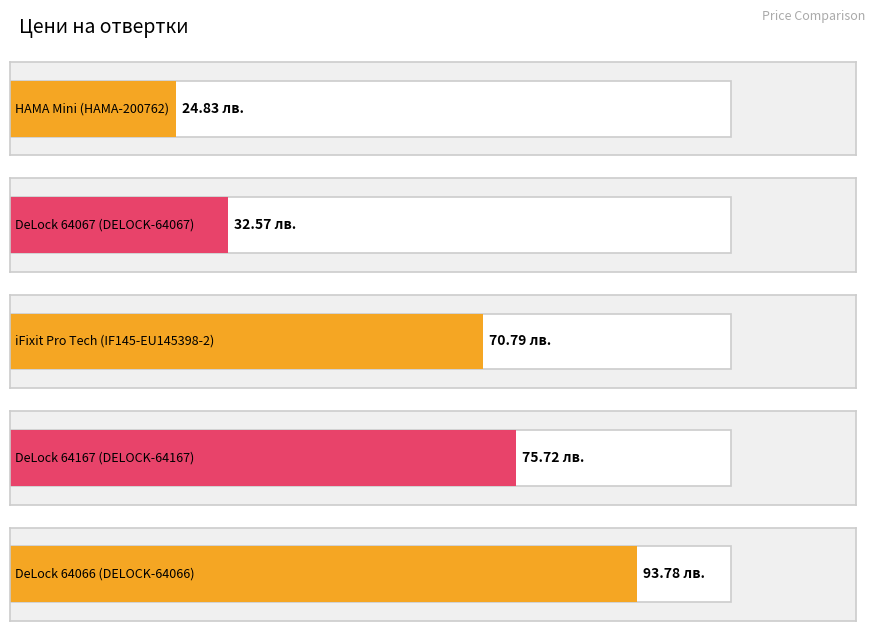

Reading left to right, transcribe all the data shown in this chart.

24.8	32.6	70.8	75.7	93.8